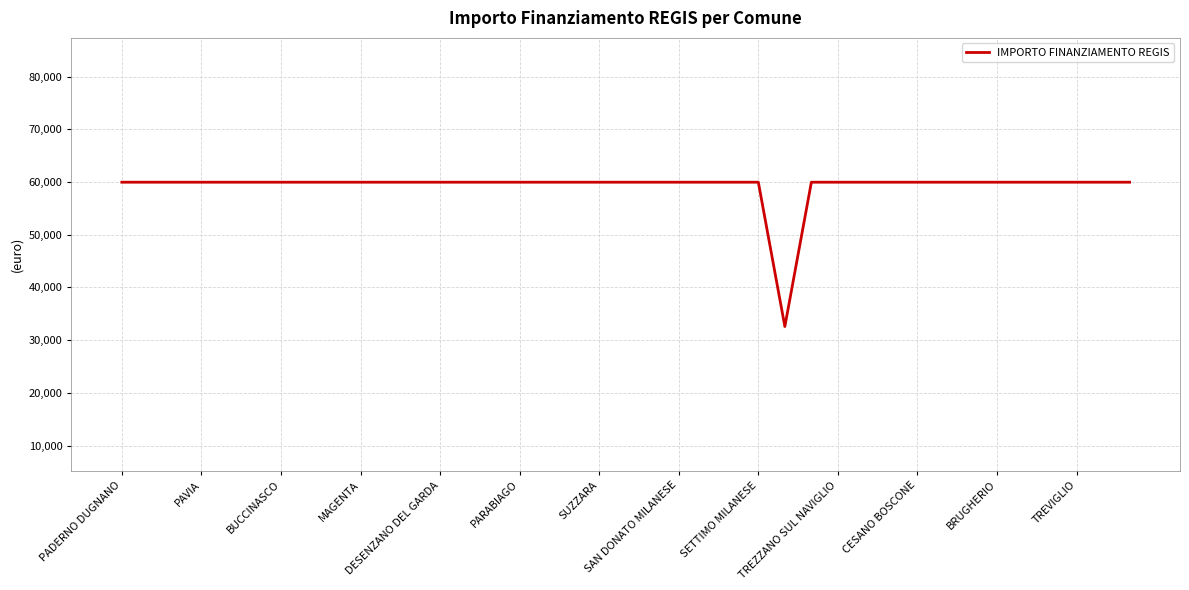

Reading left to right, extract all data points from this chart.

59966	59966	59966	59966	59966	59966	59966	59966	59966	59966	59966	59966	59966	59966	59966	59966	59966	59966	59966	59966	59966	59966	59966	59966	59966	32589	59966	59966	59966	59966	59966	59966	59966	59966	59966	59966	59966	59966	59966